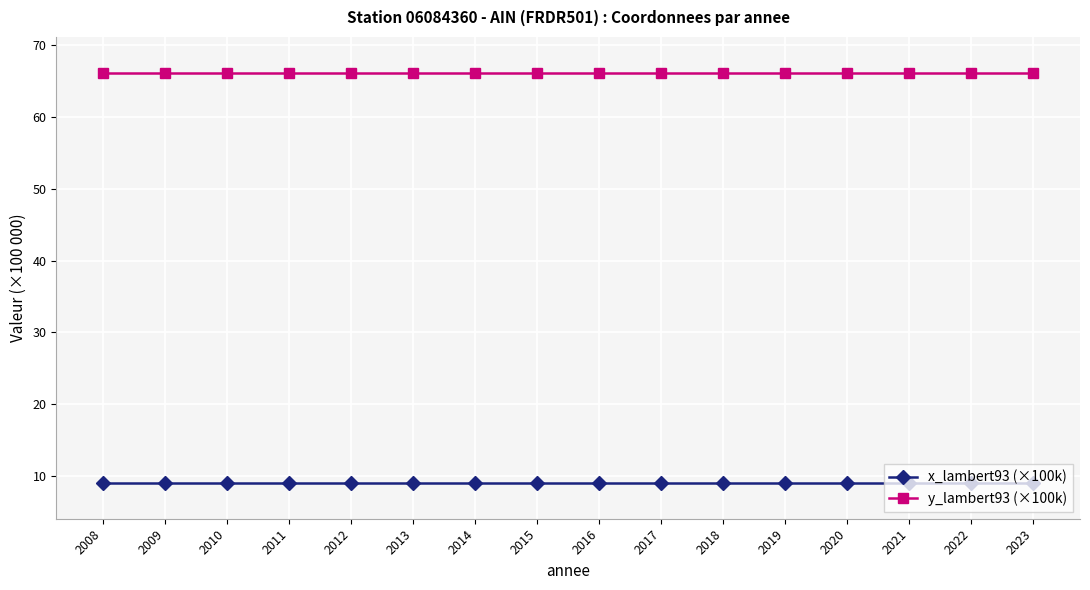

The value of y_lambert93 (×100k) at 2011 is 66.1. True or false?

True